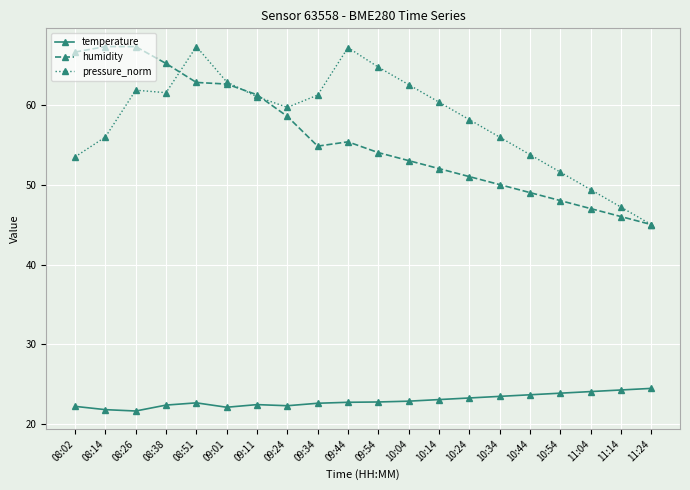

True or false: temperature and humidity cross at least once.

False